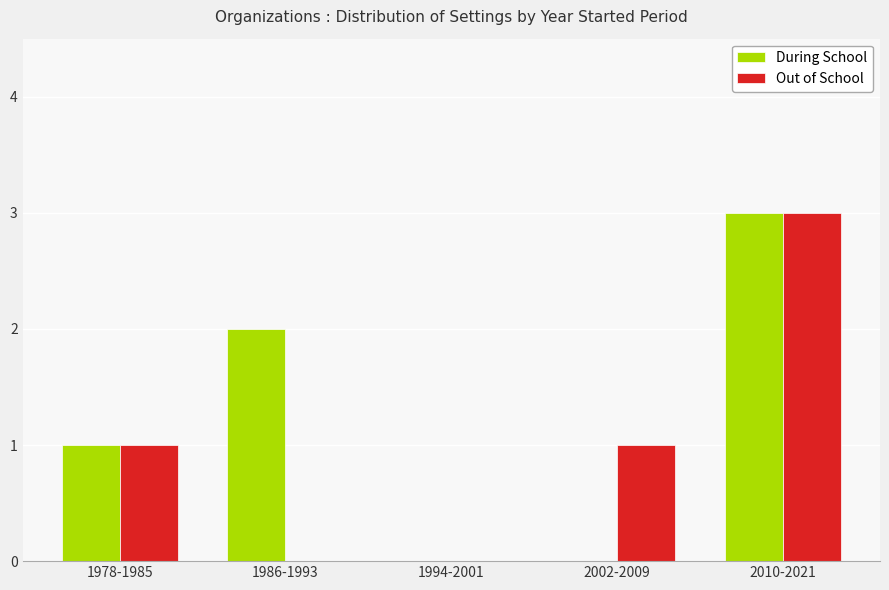

What is the greatest value displayed?

3